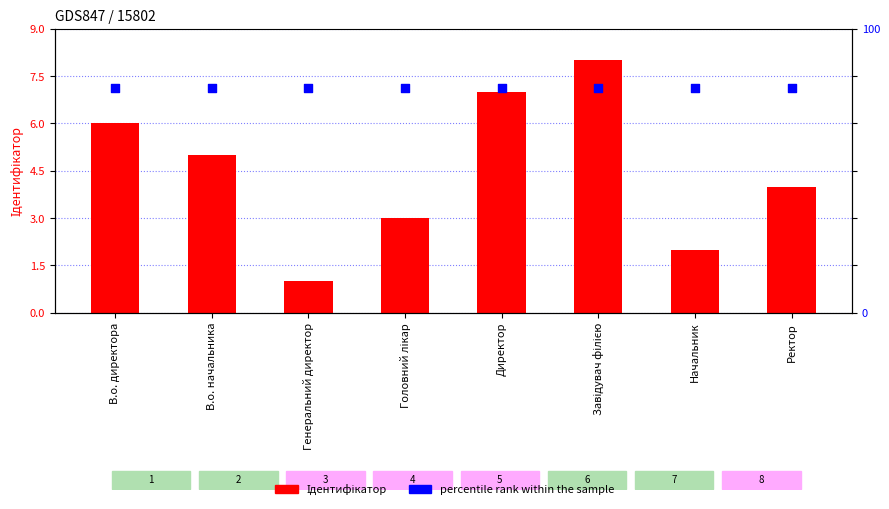

Which series has the largest Y range (max minus min)?

Ідентифікатор